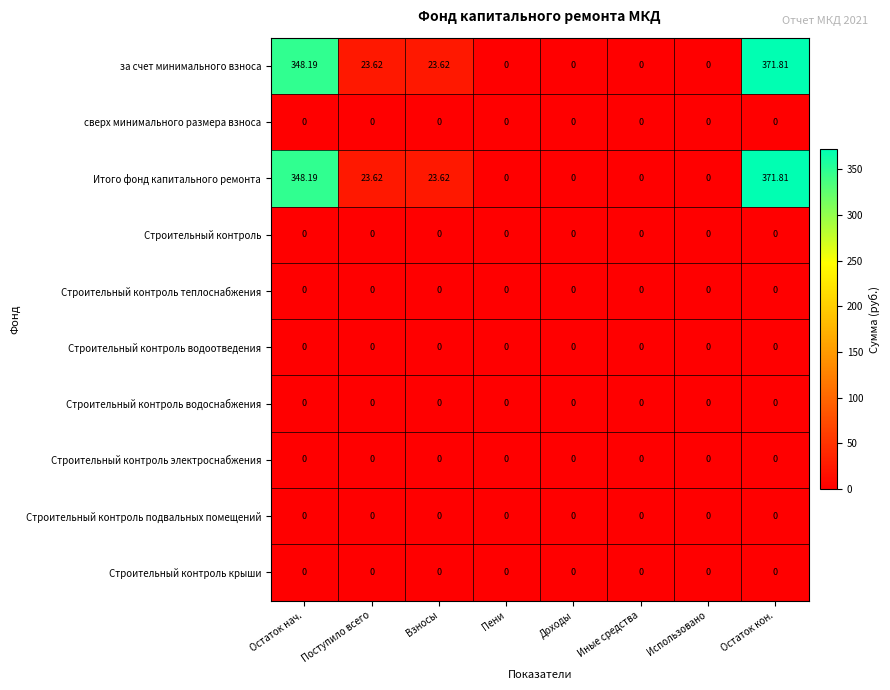

Is the value of за счет минимального взноса at Остаток кон. greater than the value of Строительный контроль крыши at Остаток кон.?

Yes